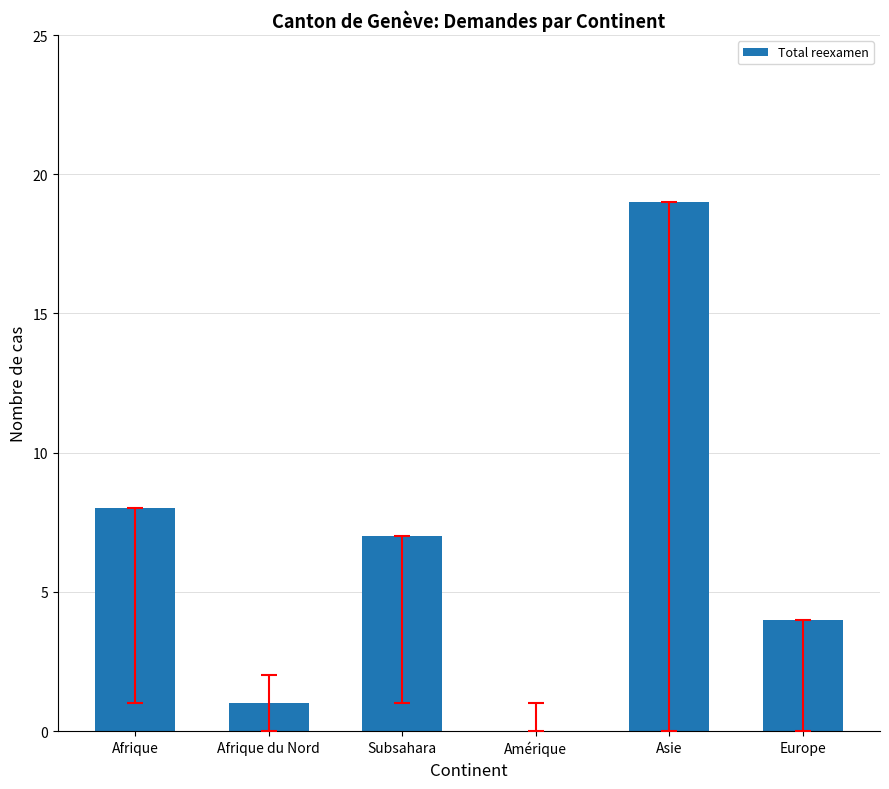

Reading right to left, extract all data points from this chart.

4	19	0	7	1	8